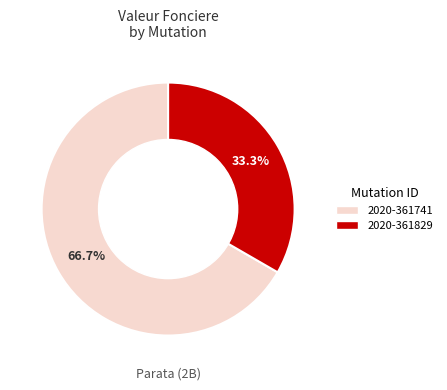

Approximately how many times larger is the value at 2020-361741 compared to 2020-361829?

2.0